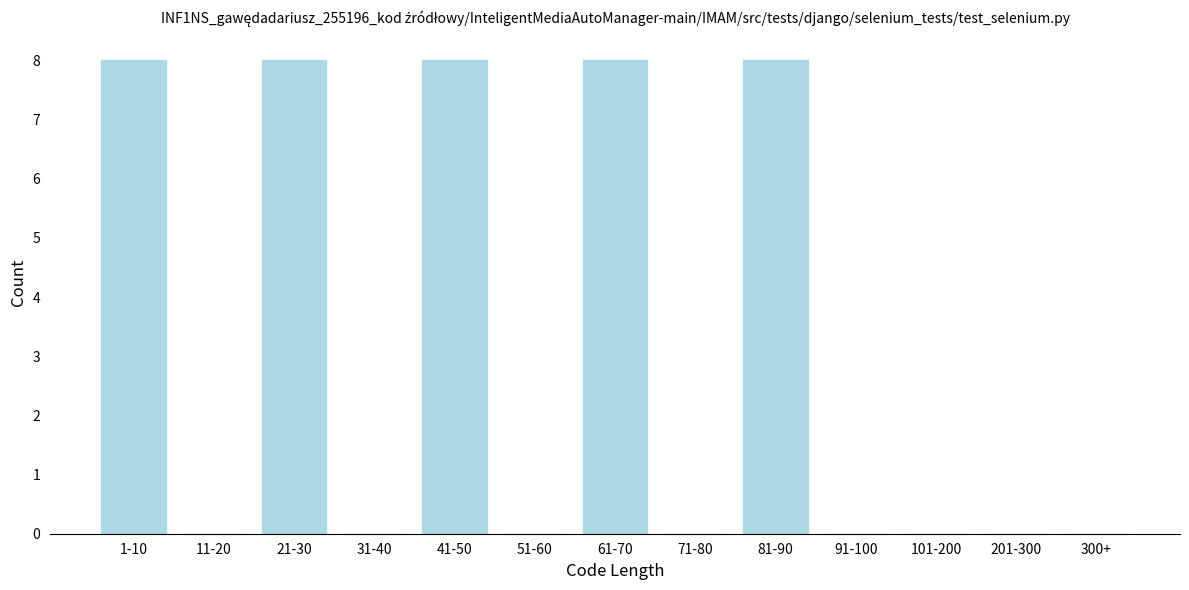

Reading left to right, list all the values displayed in this chart.

1-10=8	11-20=0	21-30=8	31-40=0	41-50=8	51-60=0	61-70=8	71-80=0	81-90=8	91-100=0	101-200=0	201-300=0	300+=0